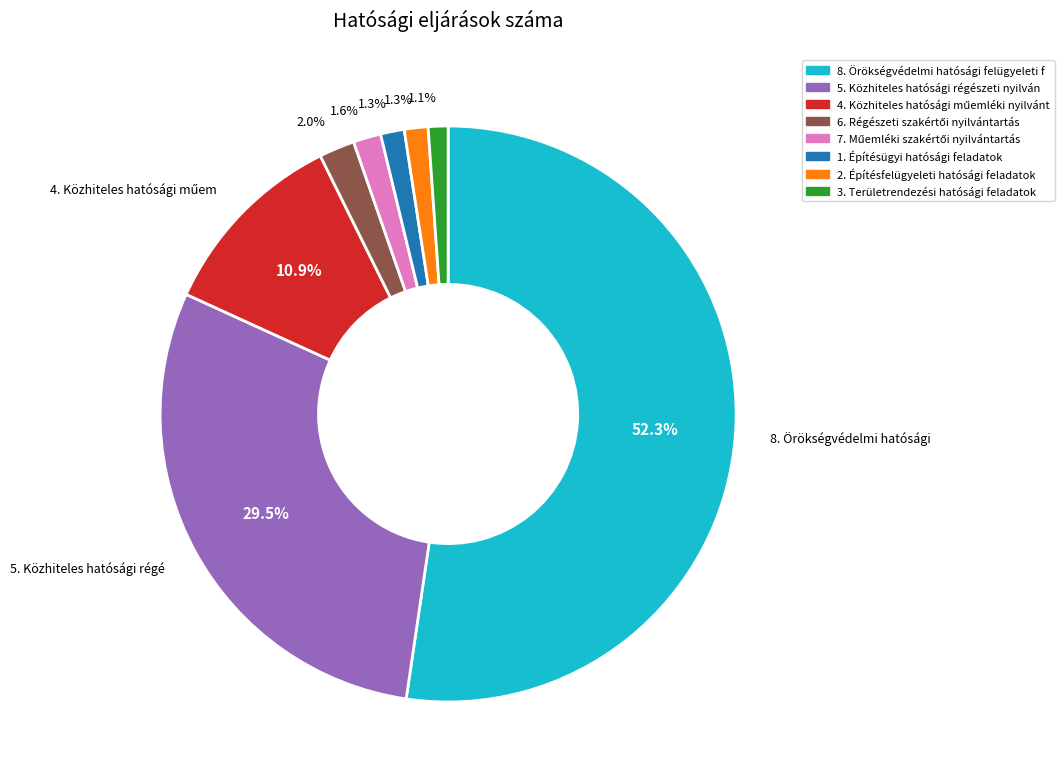

Is there a majority slice in this chart?

Yes